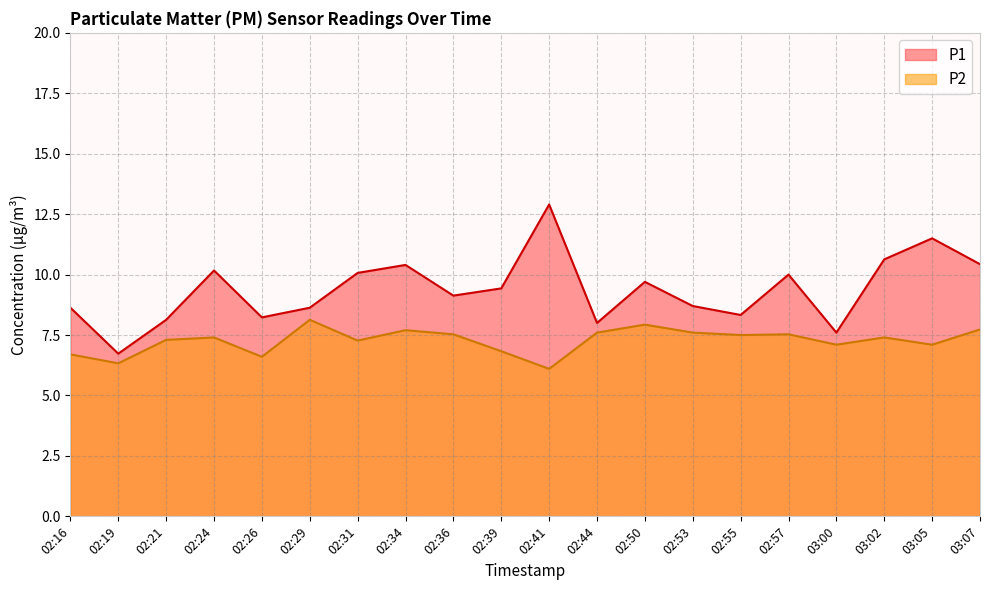

How many values in the P1 series are below 9?

9